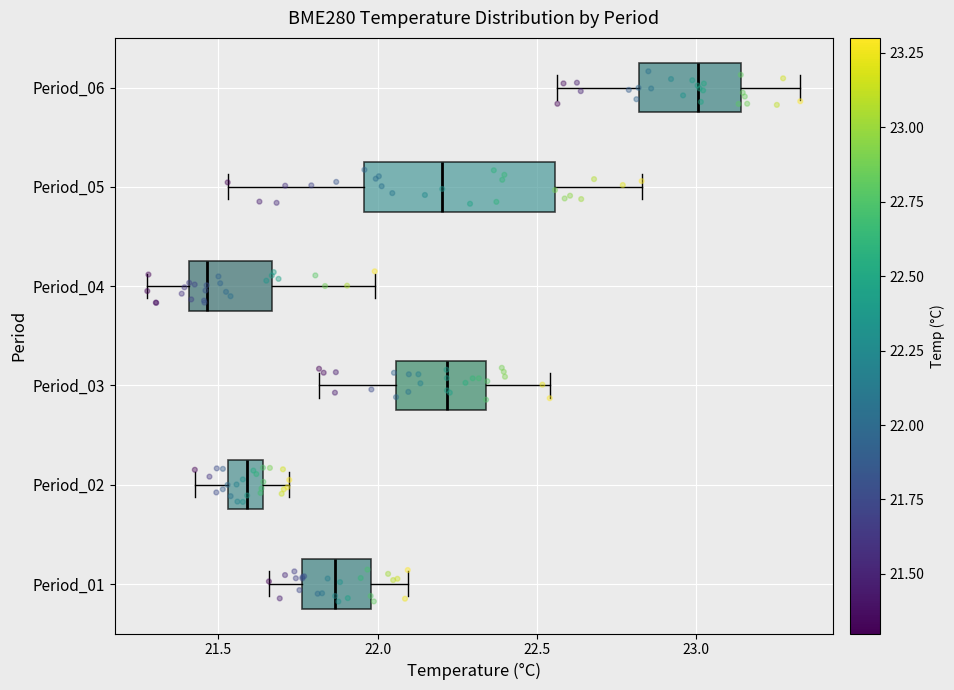

Where is the left edge of the box for Period_05 on the x-axis? The values are not printed on the chart, so give them approximately, as read against the axis.

21.95